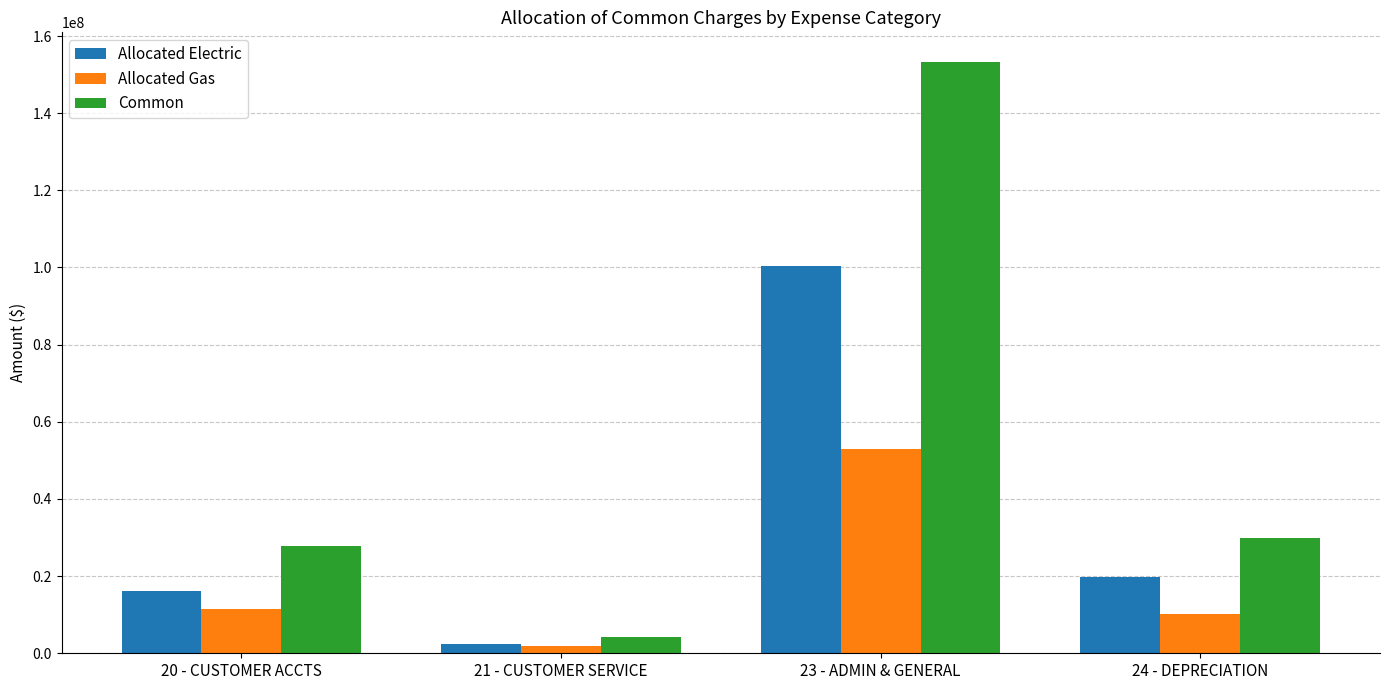

How many bars are there in each group?

3